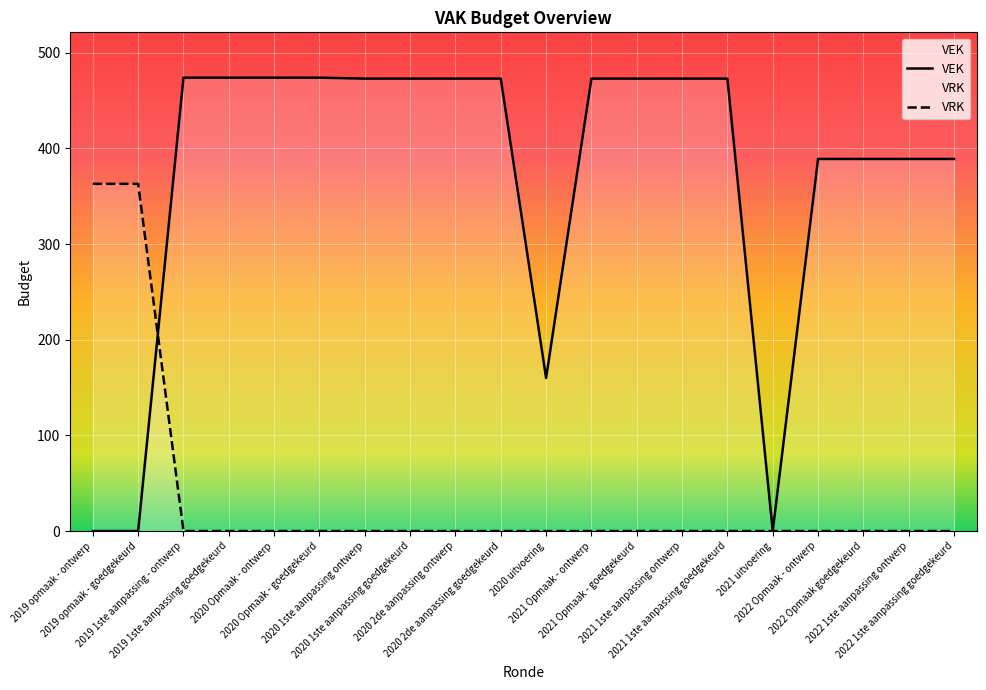

What is the label of the 19th point from the left?

2022 1ste aanpassing ontwerp